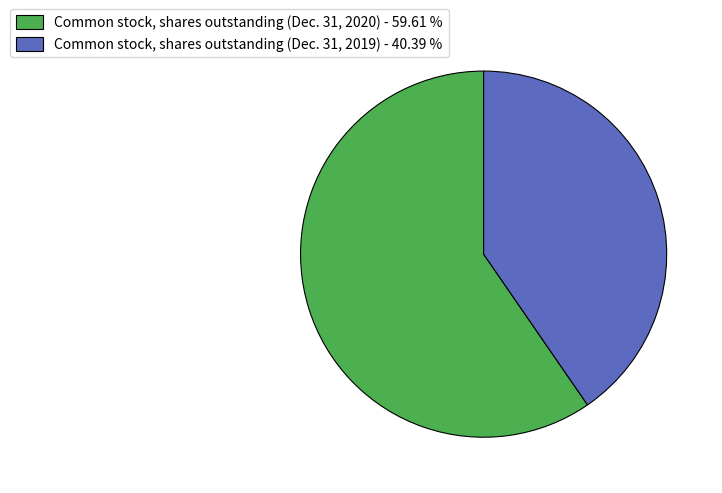

How many segments does this pie chart have?

2